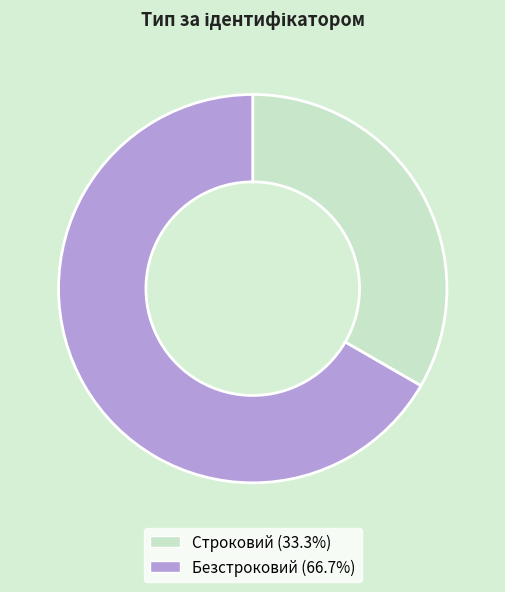

Approximately how many times larger is the value at Строковий (33.3%) compared to Безстроковий (66.7%)?

0.5